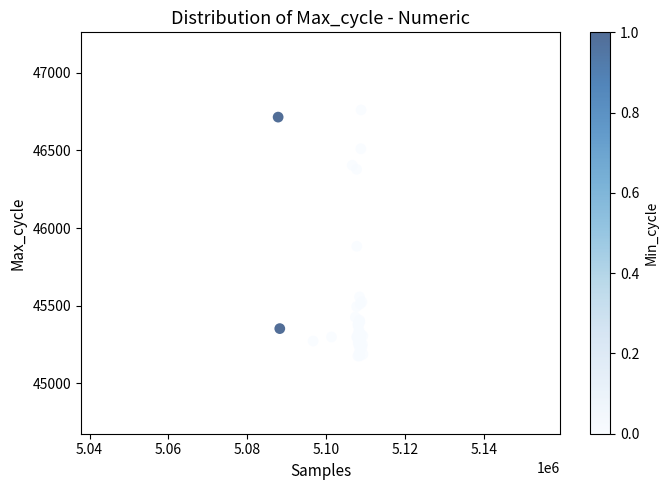

What Y value in the scatter plot is closest to 45968?

45883